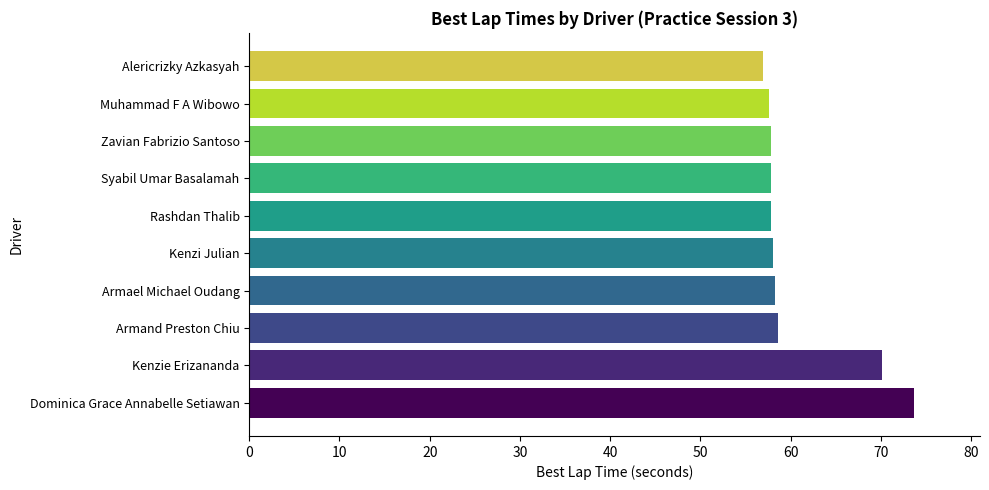

Is it true that the value at Armael Michael Oudang is 58.2?

True